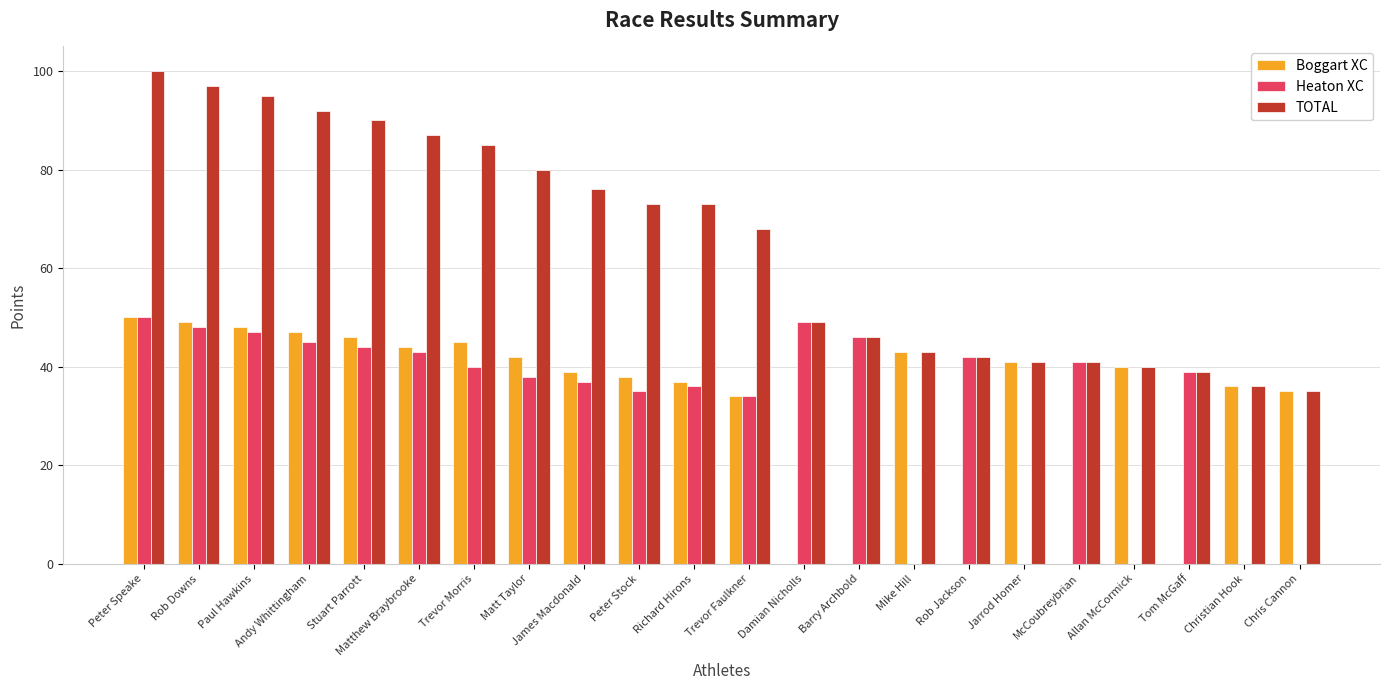

Is the value of Boggart XC at Paul Hawkins greater than the value of TOTAL at Trevor Morris?

No